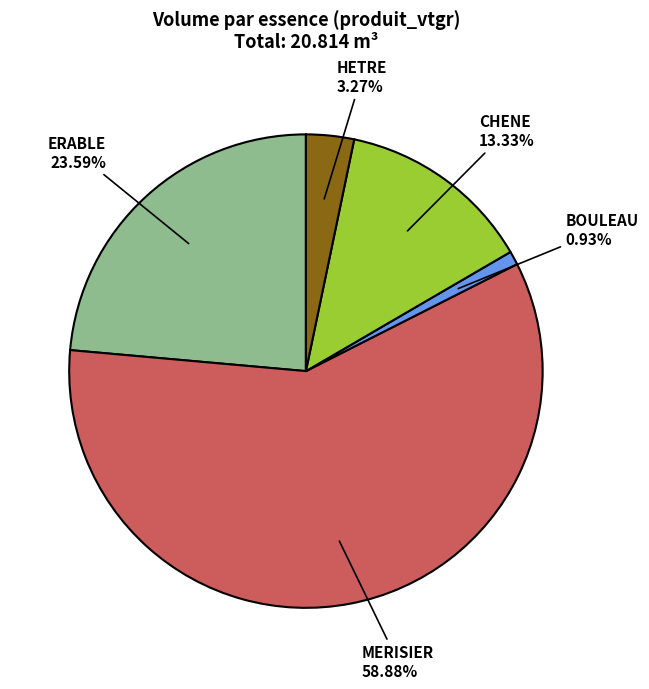

Is it true that ERABLE is 24% of the pie?

True